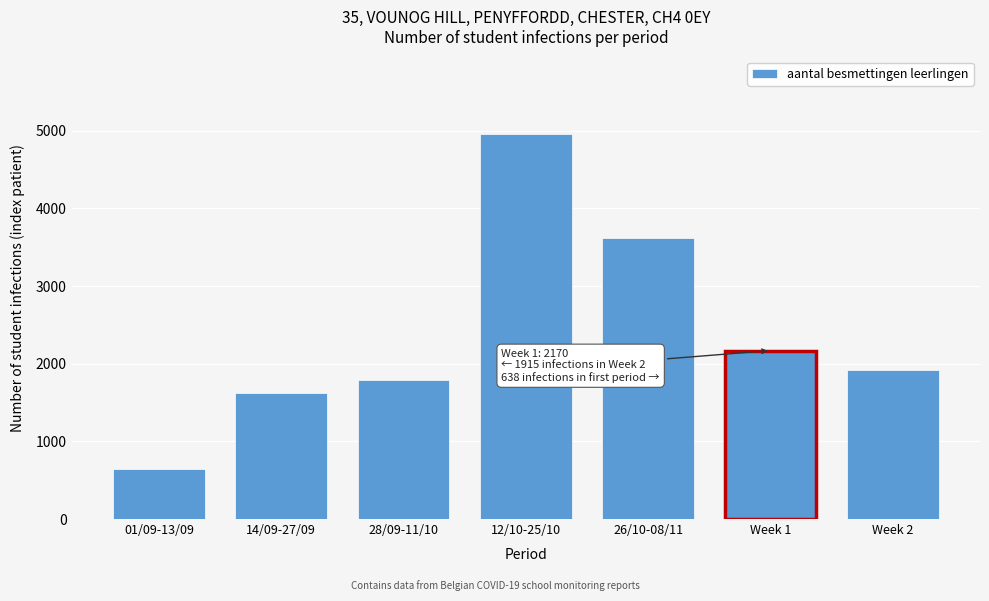

Reading left to right, list all the values displayed in this chart.

638	1620	1795	4964	3623	2170	1915